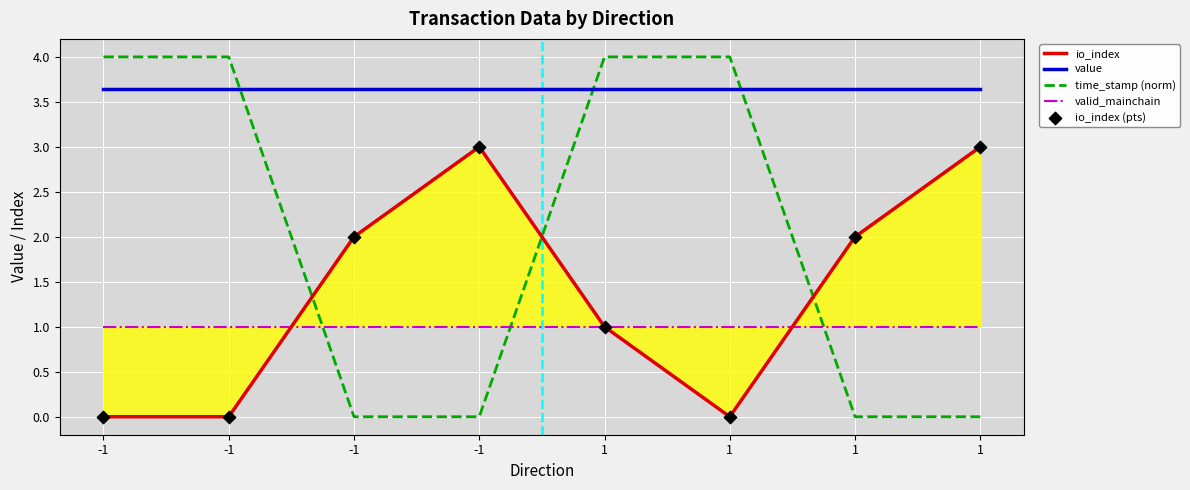

Which series contains the highest Y value?

time_stamp (norm)